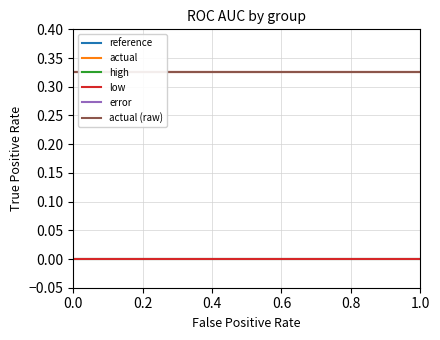

What is the total value across all series at 1.0?

1.0